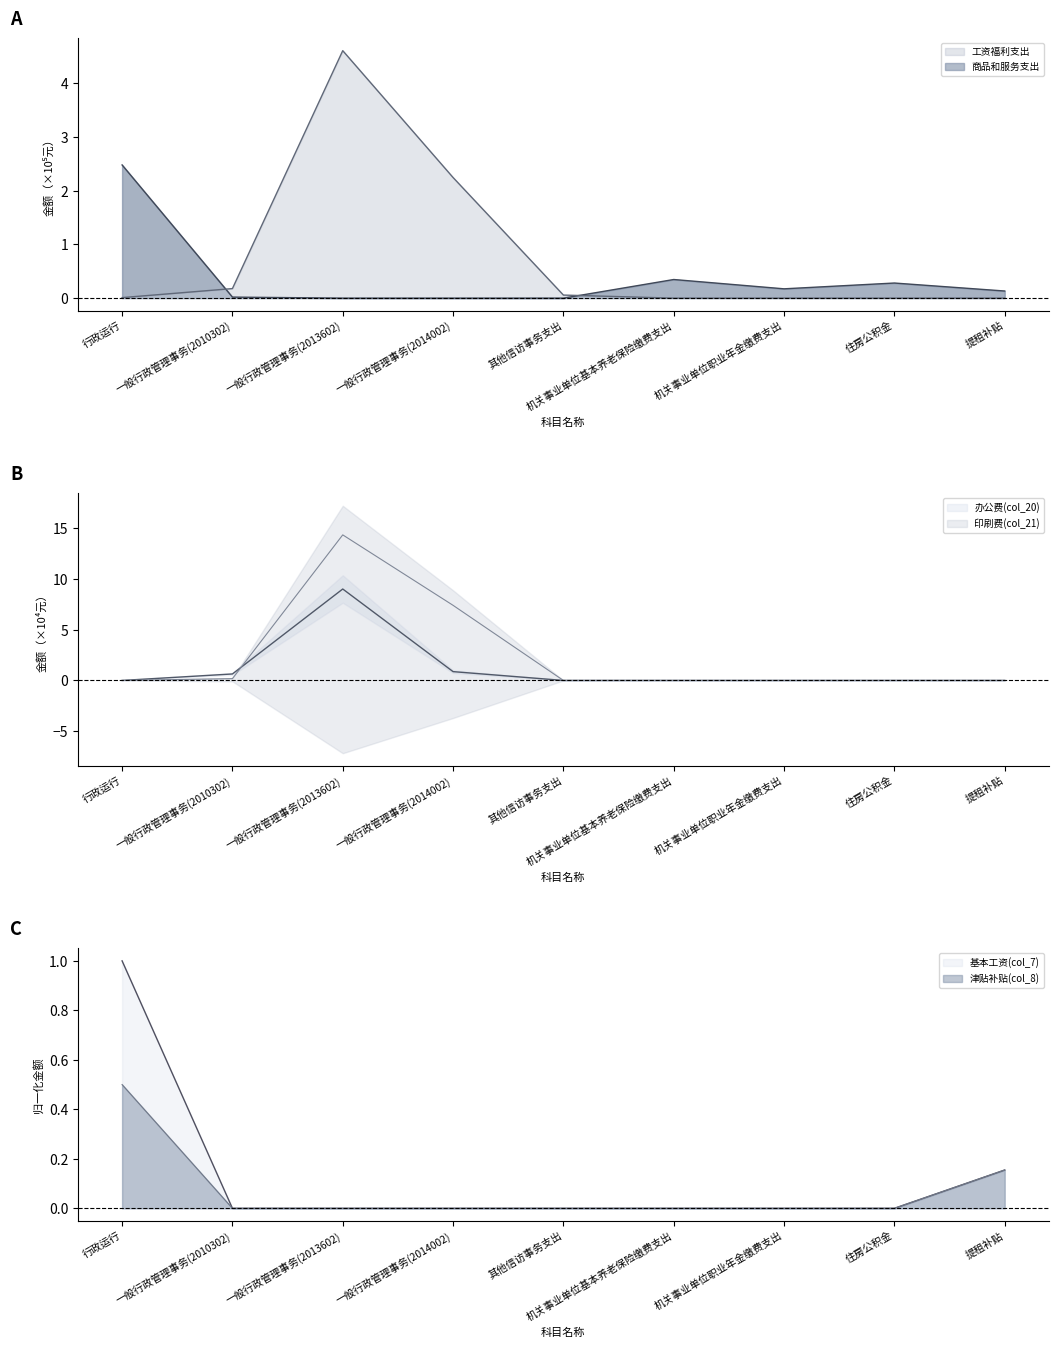

How many lines are shown in the chart?

6